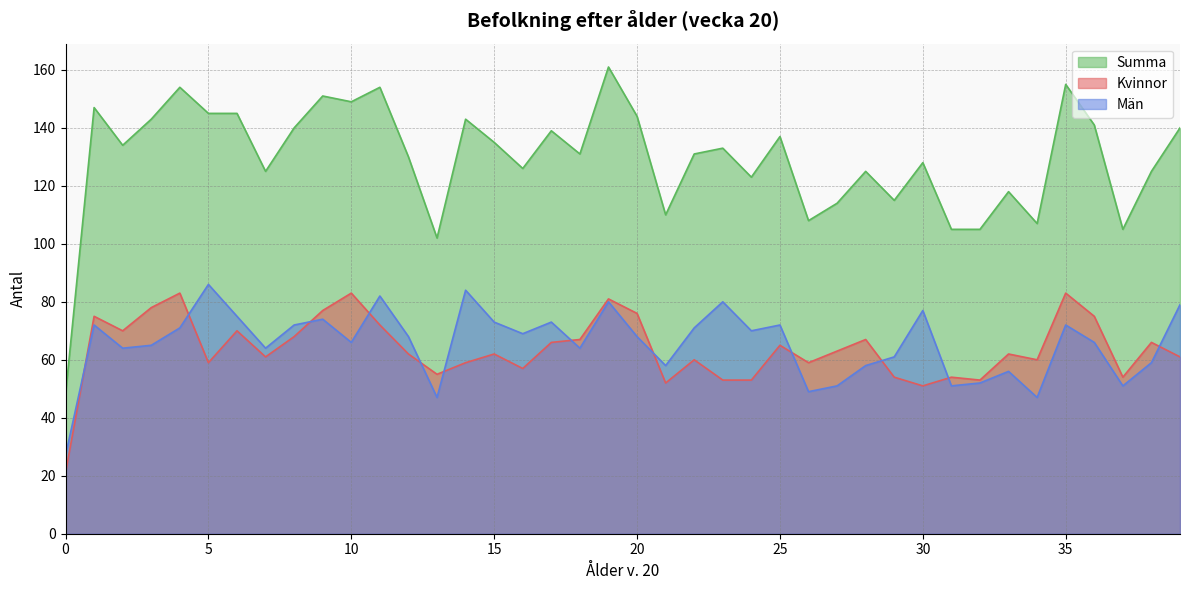

Is it true that Män equals 31 at 12?

False